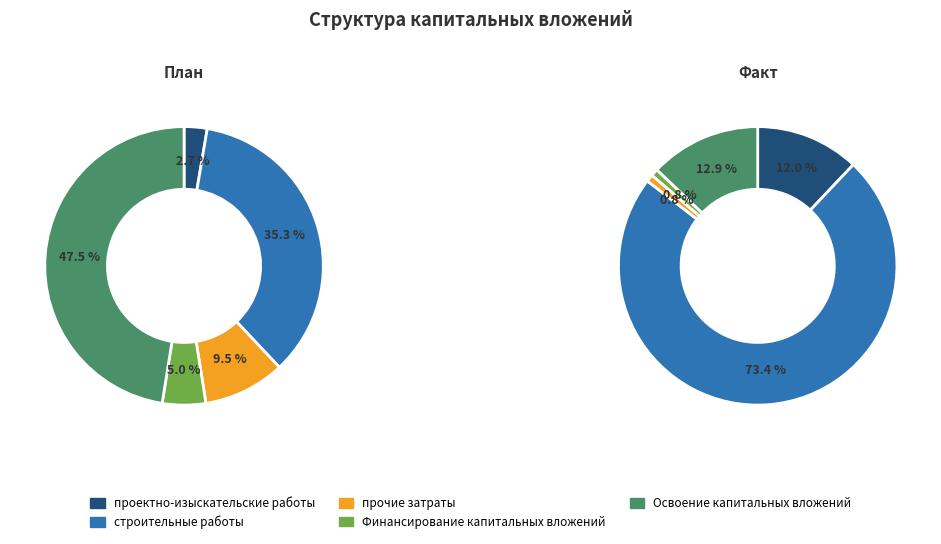

Is прочие затраты the majority of the pie?

No